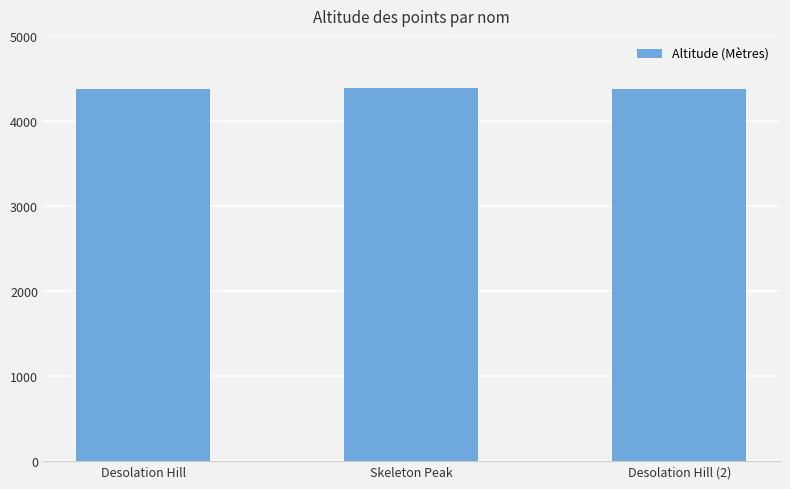

The value at Skeleton Peak is 6343. True or false?

False